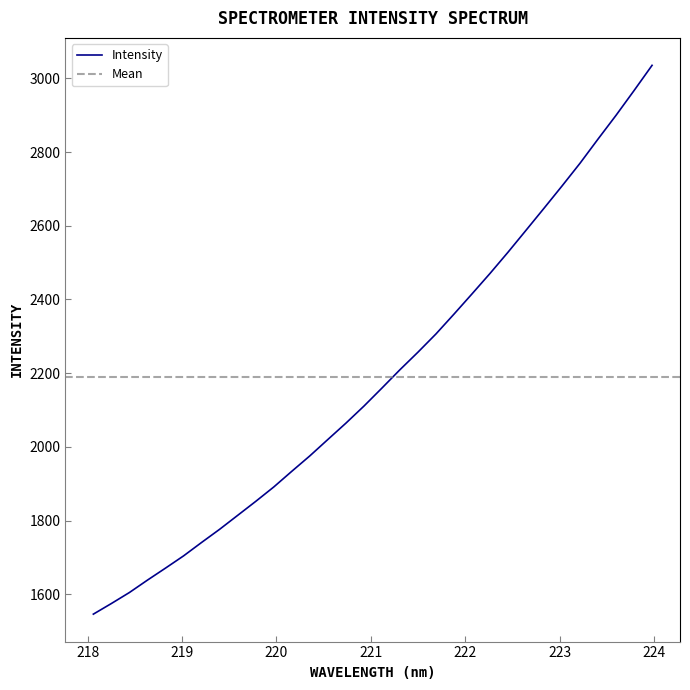

List the labels in order of value, smallest first.

218.0596, 218.2508, 218.442, 218.6332, 218.8244, 219.0156, 219.2067, 219.3979, 219.589, 219.7801, 219.9712, 220.1623, 220.3533, 220.5444, 220.7354, 220.9264, 221.1174, 221.3083, 221.4993, 221.6902, 221.8812, 222.0721, 222.263, 222.4538, 222.6447, 222.8355, 223.0264, 223.2172, 223.408, 223.5987, 223.7895, 223.9802